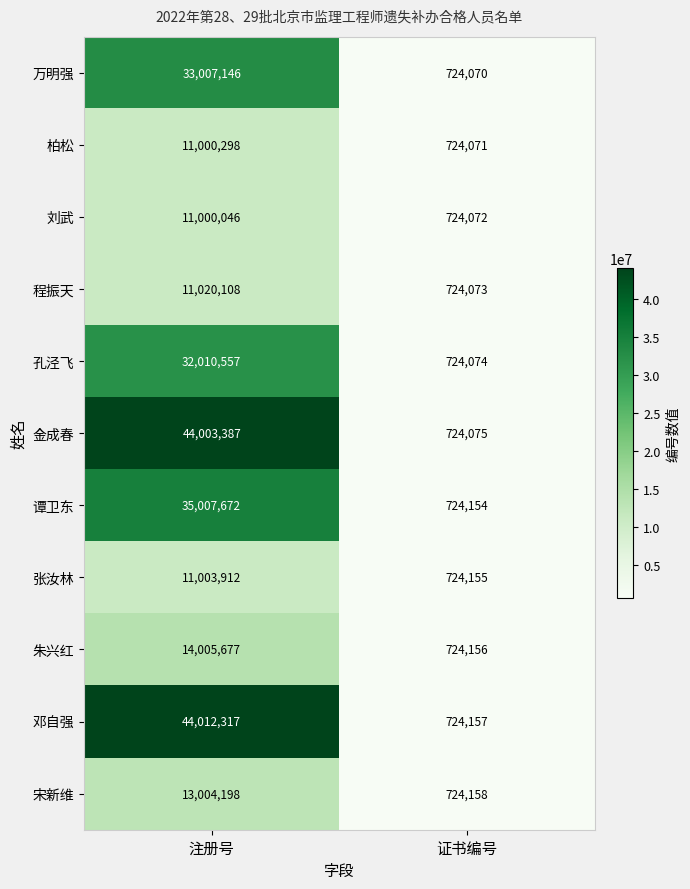

What is the sum of all 柏松 values?

11724369